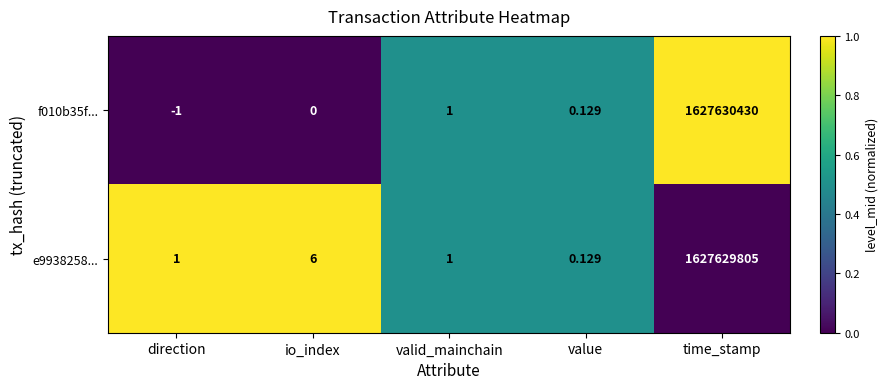

Rank the categories by f010b35f... value from highest to lowest.

time_stamp, valid_mainchain, value, io_index, direction